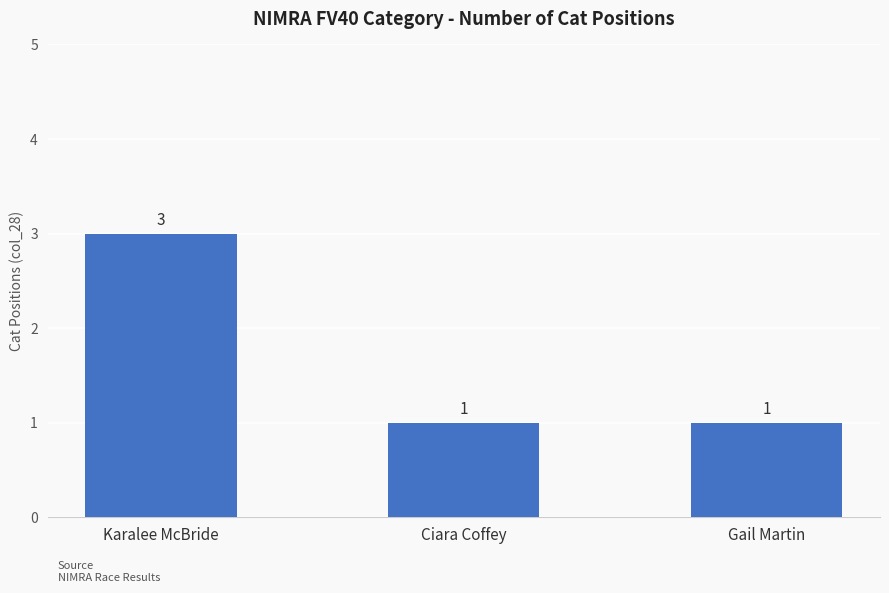

What position from the left is Gail Martin?

3